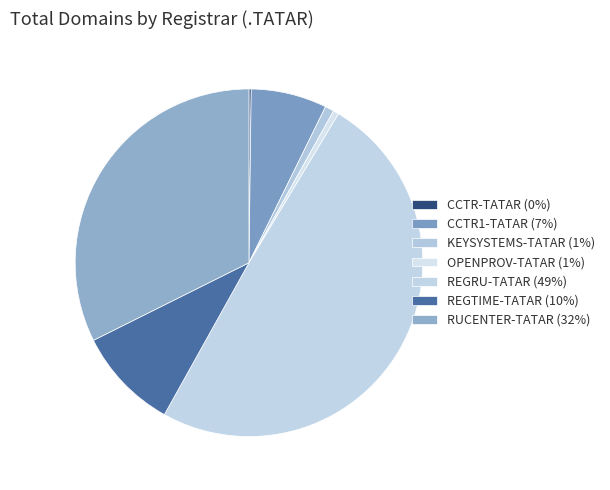

To the nearest percent, what is the combined percentage of CCTR-TATAR and REGTIME-TATAR?

10%